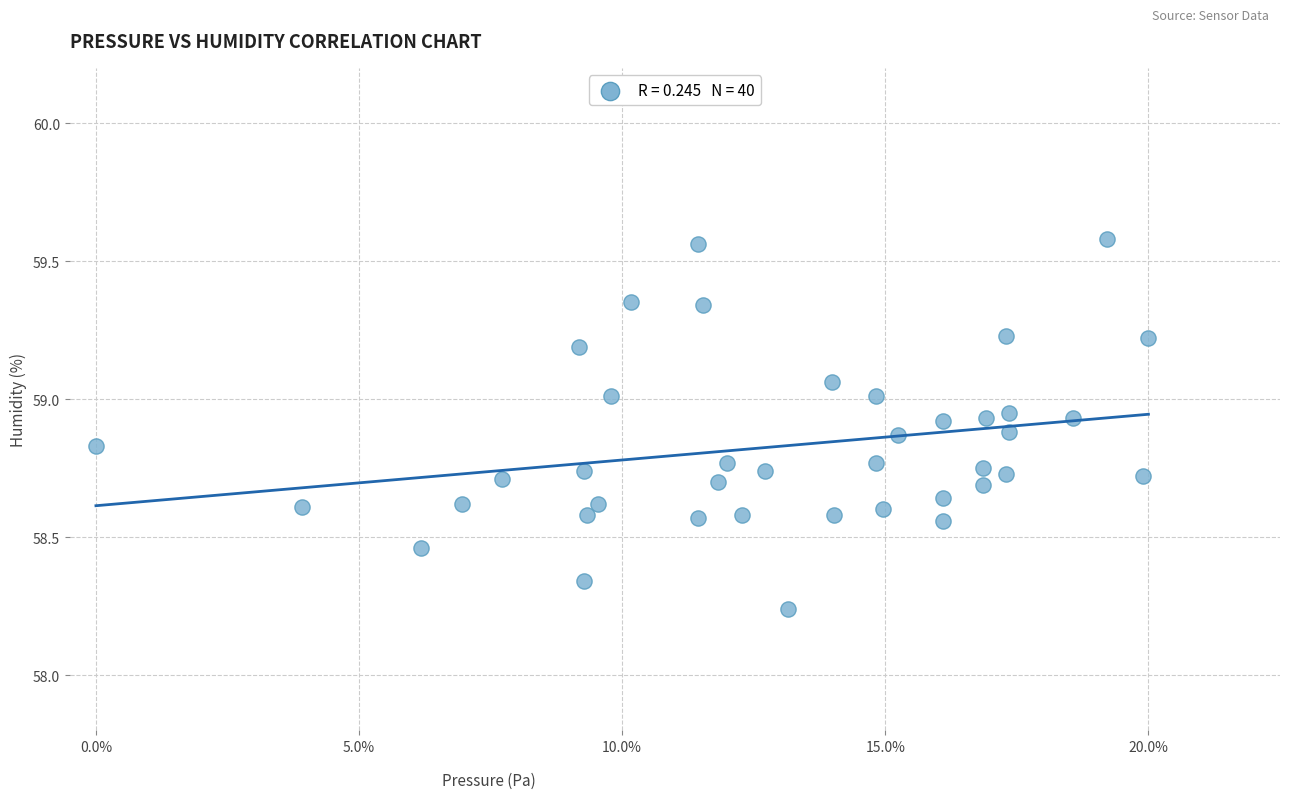

What is the range of Y values (max minus min)?

1.3